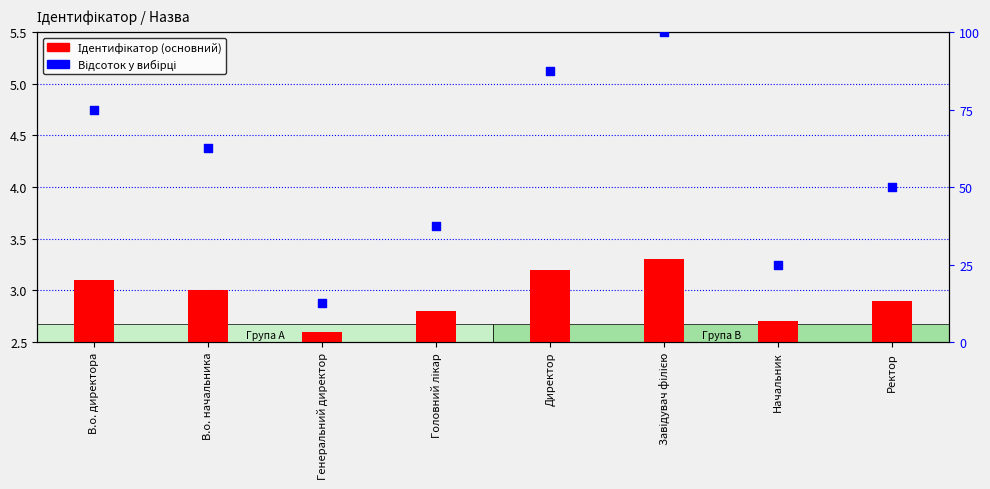

Which series has the largest Y range (max minus min)?

Відсоток (вторинний)